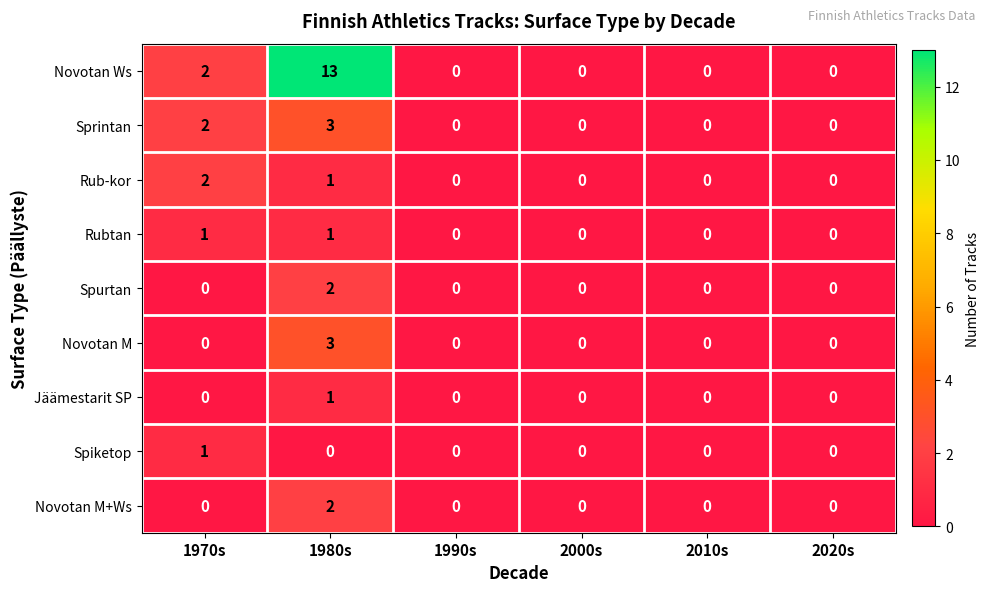

At how many categories does at least one series exceed 11?

1